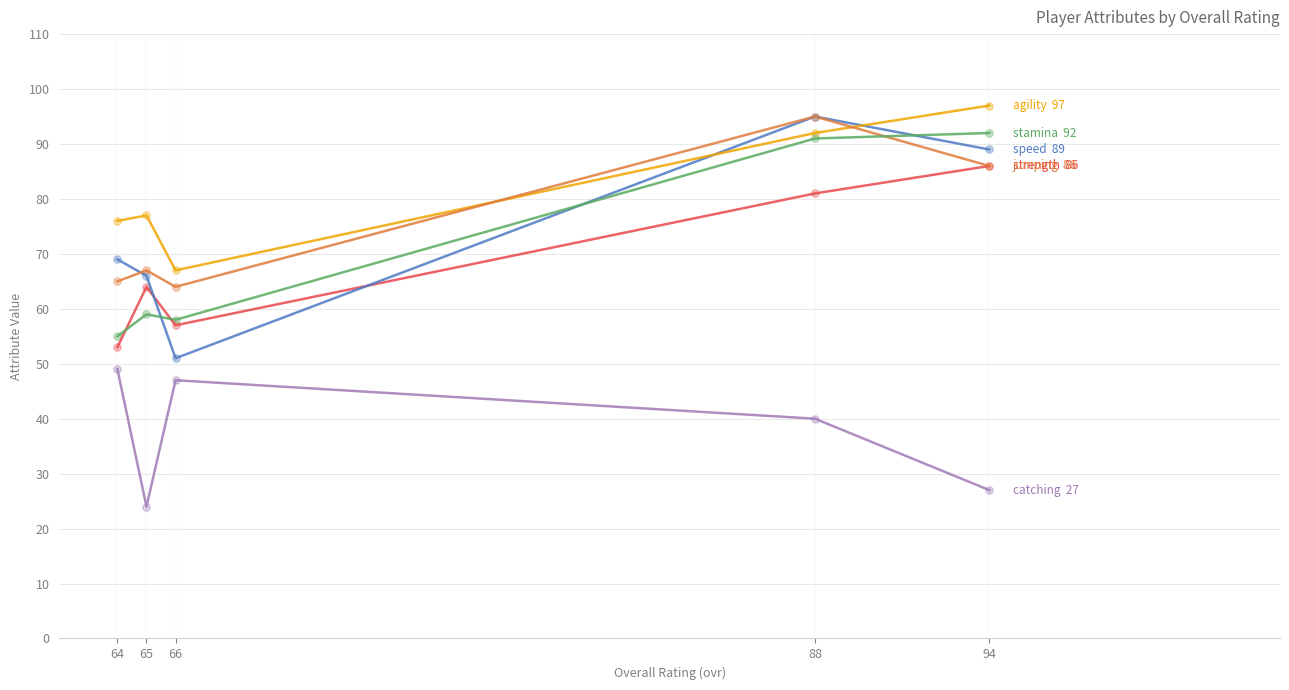

At which category is the sum across all series the highest?

88